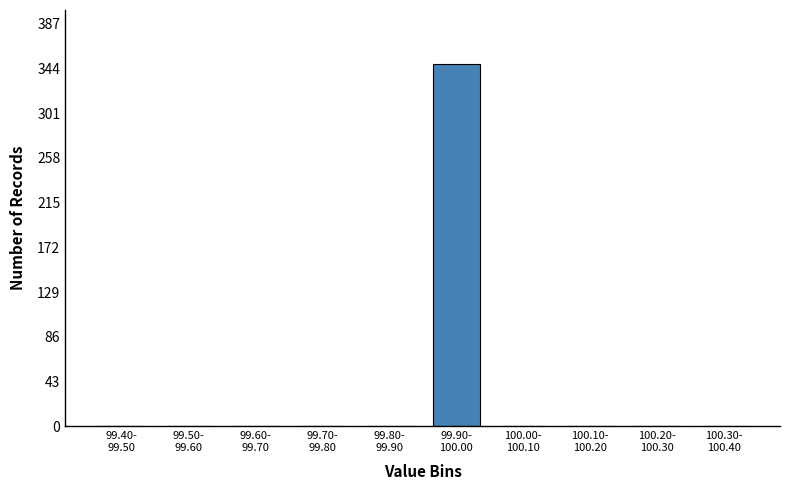

What is the sum of all values?

348